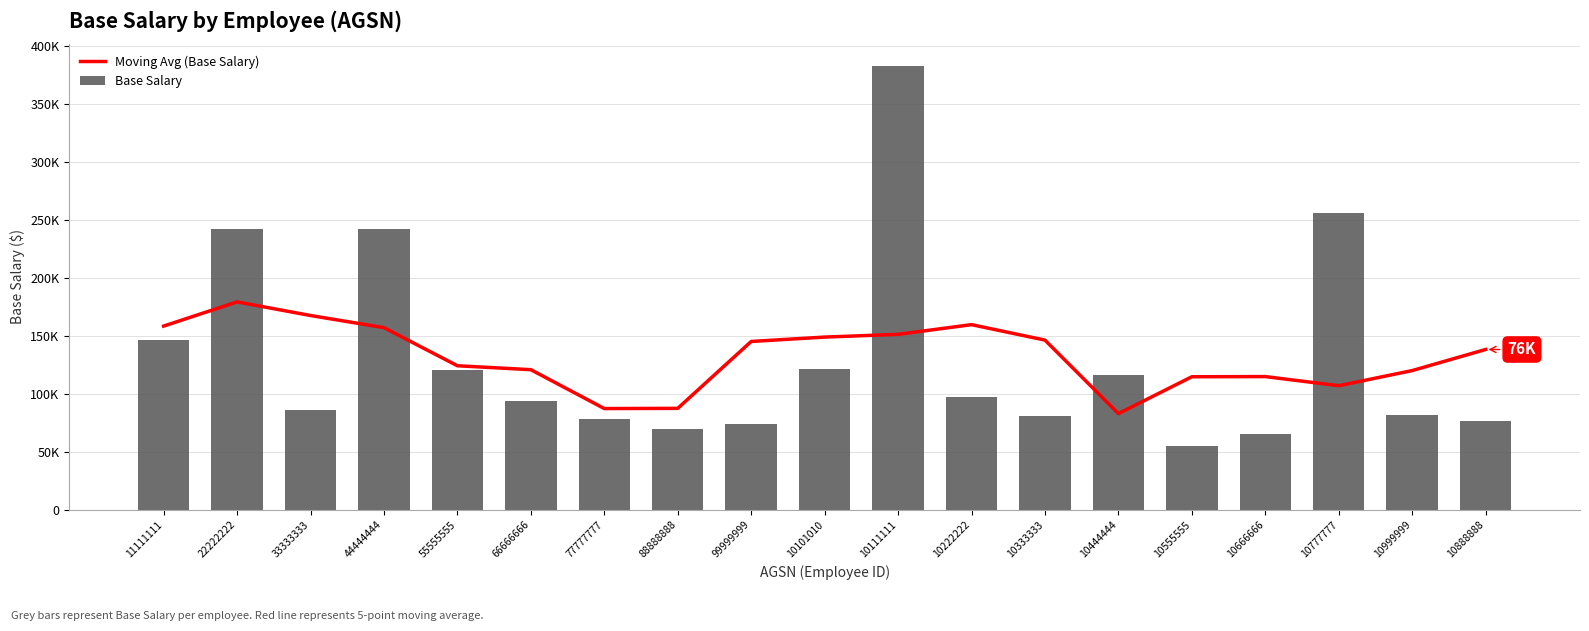

Read the Moving Avg (Base Salary) value at 99999999.

144966.0